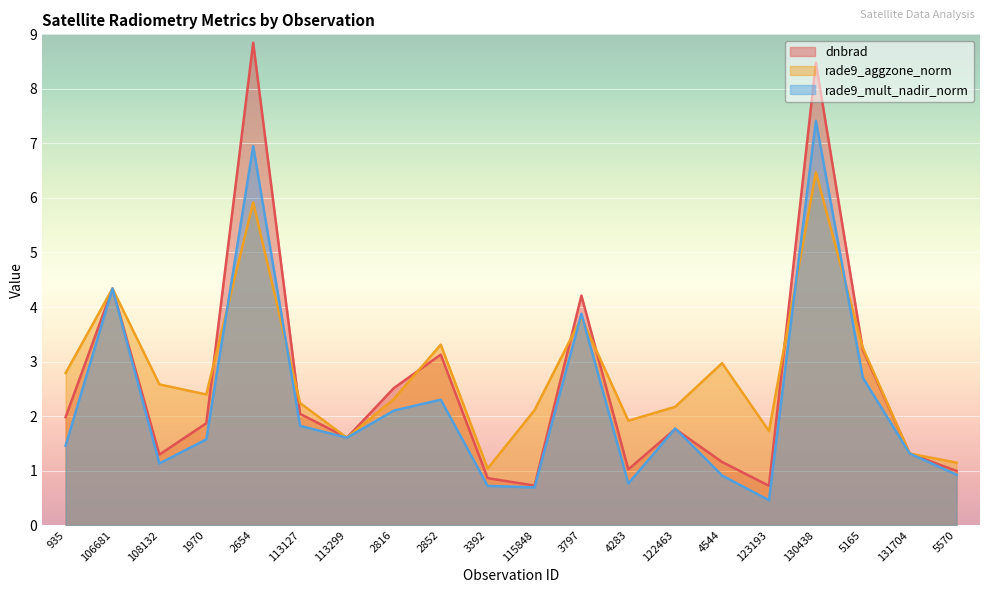

At which label is dnbrad closest to 4?

3797